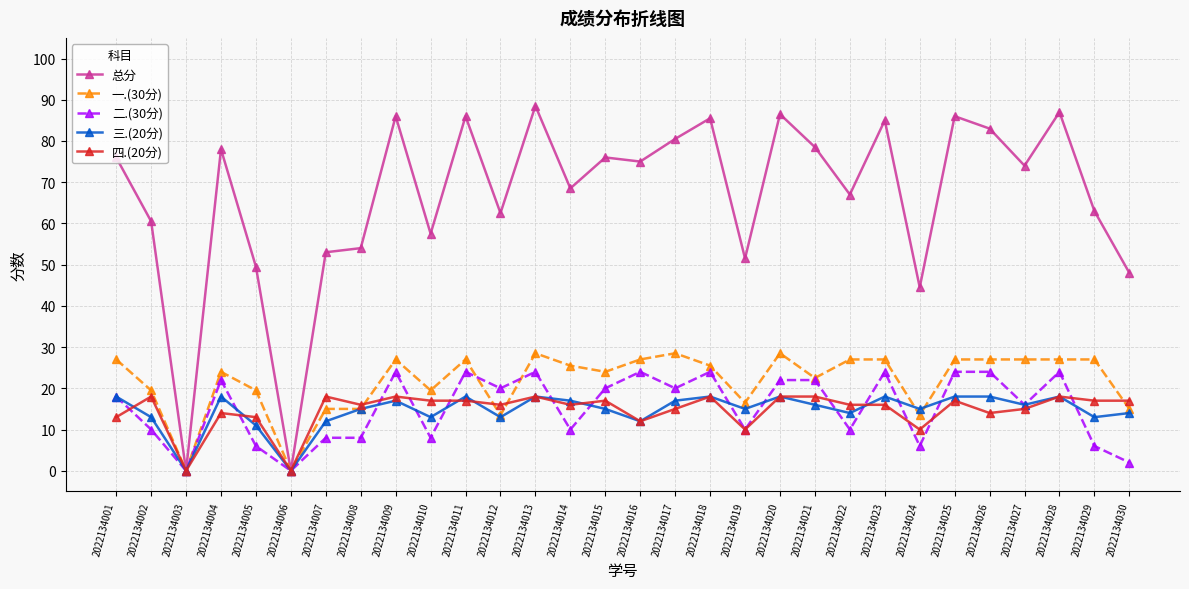

The 二.(30分) series shows 3.3 at 2022134008. True or false?

False